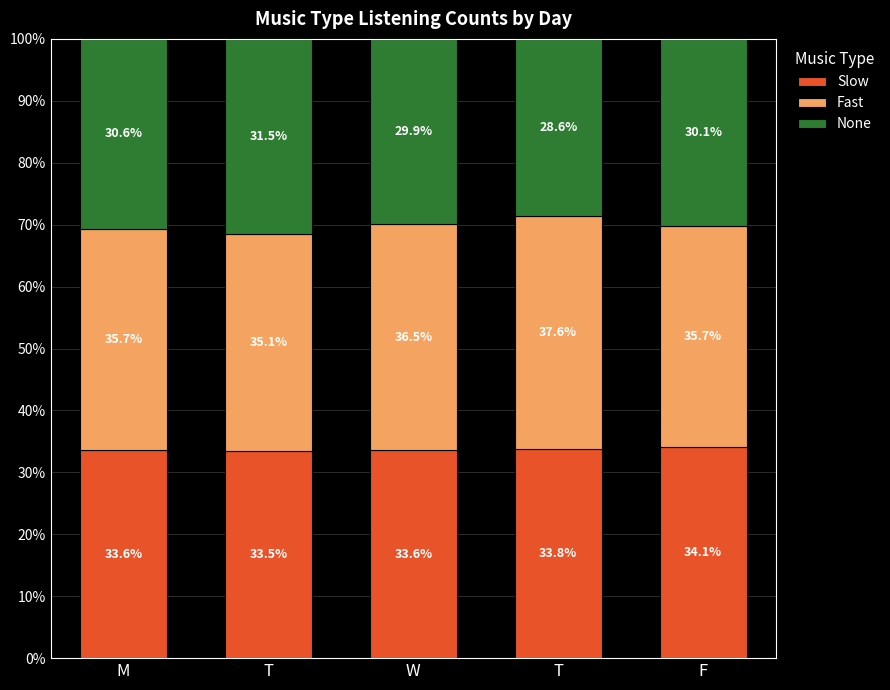

How many bars are there in total?

5